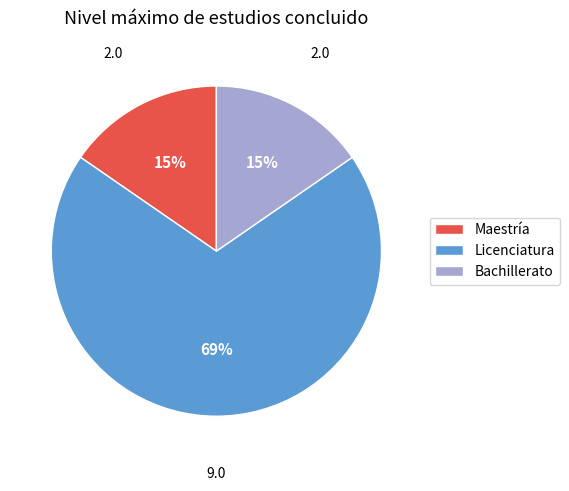

What percentage is the Bachillerato slice, to the nearest percent?

15%